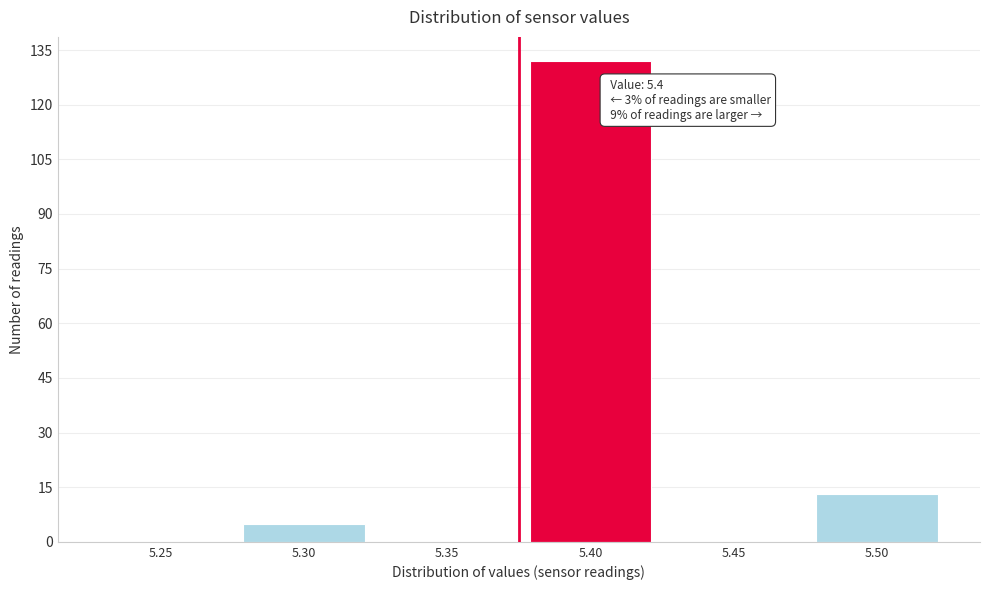

Reading left to right, list all the values displayed in this chart.

5.25=0	5.30=5	5.35=0	5.40=132	5.45=0	5.50=13